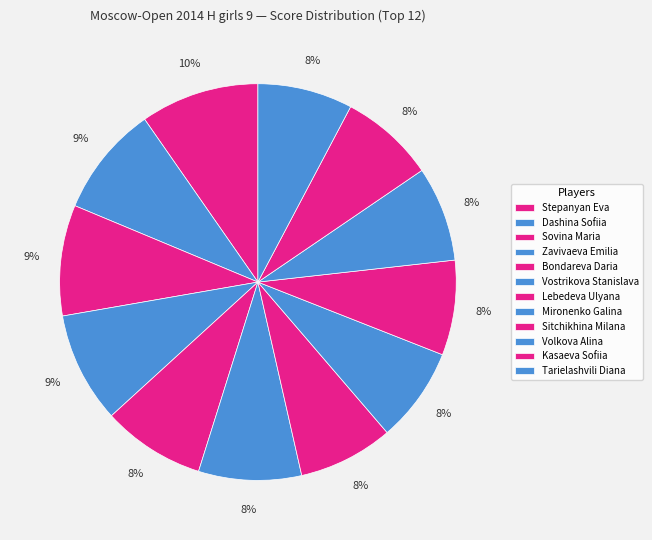

To the nearest percent, what percentage of the pie is Kasaeva Sofiia?

8%